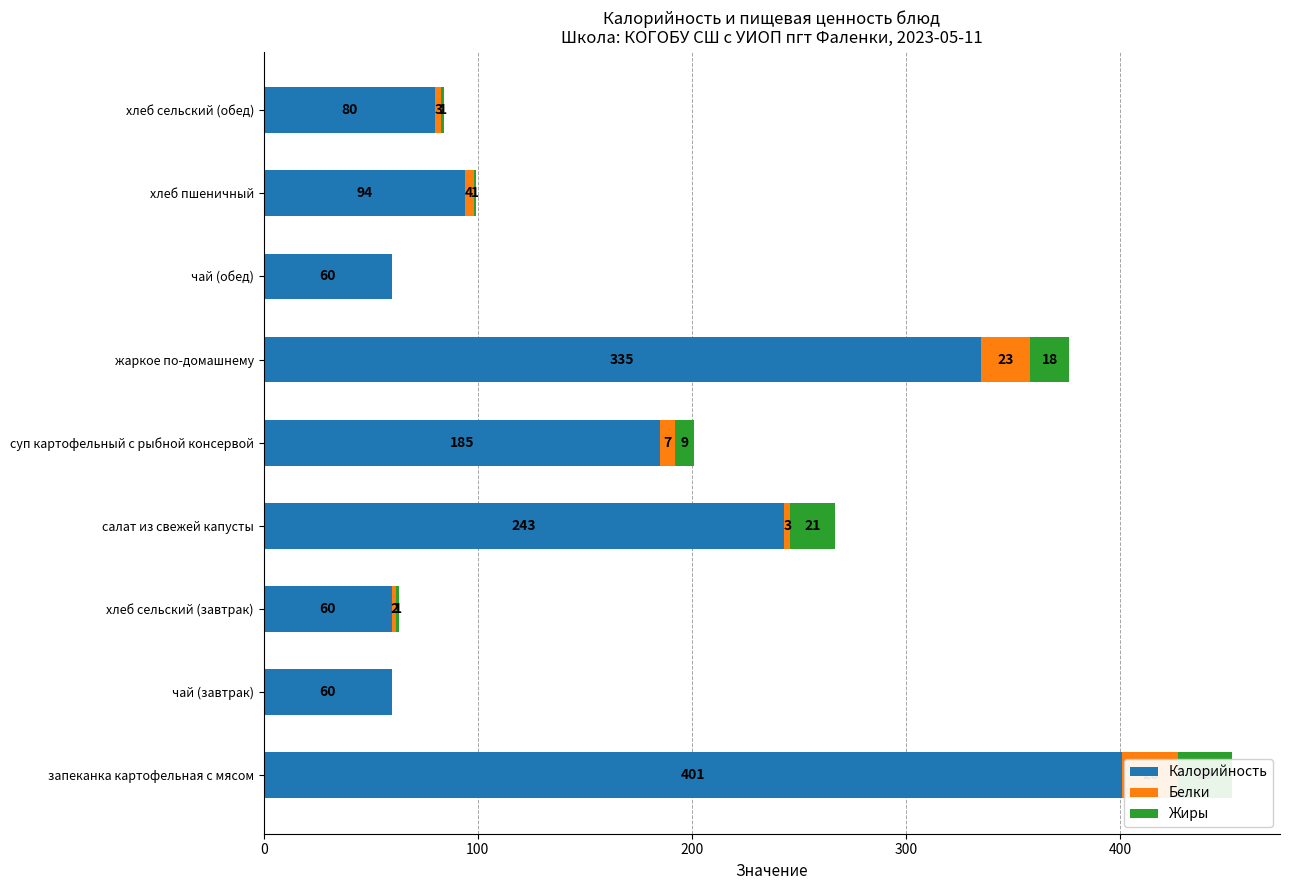

Rank the series by their maximum value, from highest to lowest.

Калорийность, Белки, Жиры